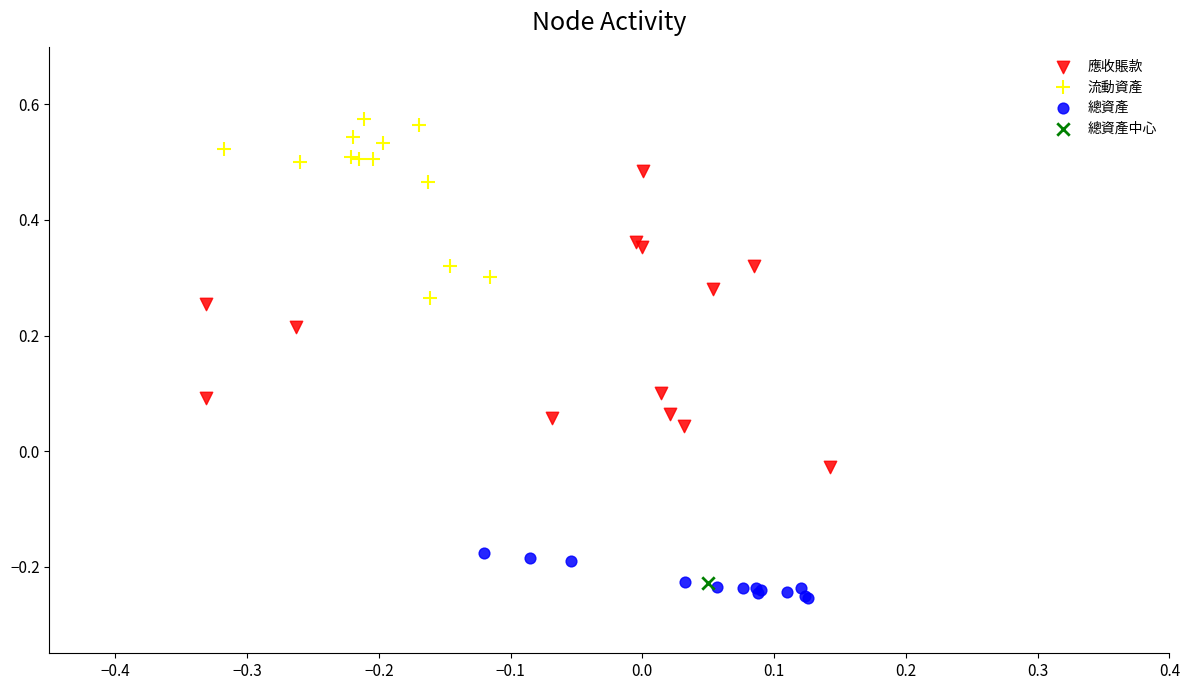

Which series reaches the minimum Y coordinate?

總資產